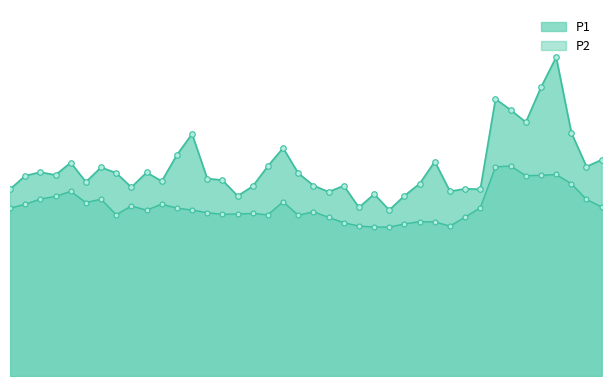

Reading right to left, extract all data points from this chart.

P1: 21.2	20.5	23.9	31.2	28.3	24.9	26.1	27.1	18.3	18.4	18.1	21.0	18.9	17.7	16.3	17.8	16.5	18.6	18.1	18.7	19.9	22.4	20.6	18.6	17.6	19.2	19.4	23.7	21.7	19.1	19.9	18.5	19.9	20.4	19.0	20.9	19.7	20.0	19.6	18.3
P2: 16.6	17.3	18.9	19.8	19.7	19.6	20.6	20.5	16.5	15.6	14.7	15.1	15.1	14.9	14.6	14.6	14.7	15.0	15.6	16.1	15.8	17.1	15.8	15.9	15.9	15.8	16.0	16.3	16.4	16.9	16.2	16.7	15.8	17.3	17.0	18.1	17.6	17.4	16.8	16.4